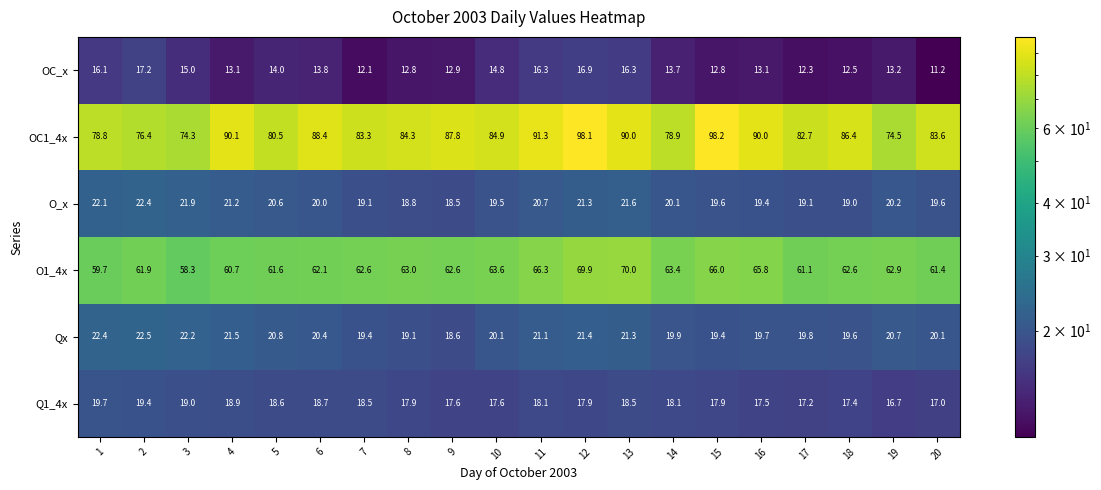

Rank the series by their maximum value, from highest to lowest.

OC1_4x, O1_4x, Qx, O_x, Q1_4x, OC_x